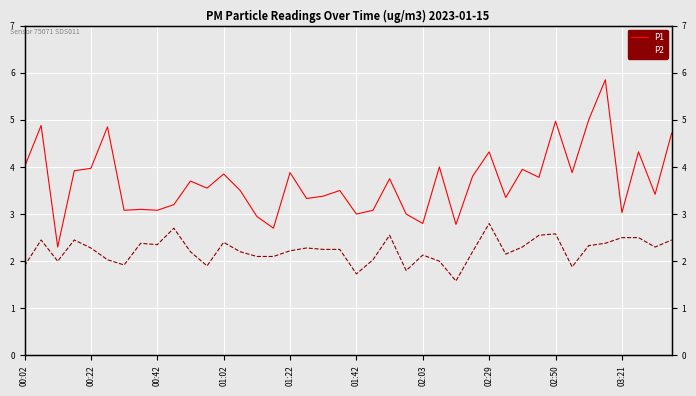

How many values in the P2 series are below 2?

7